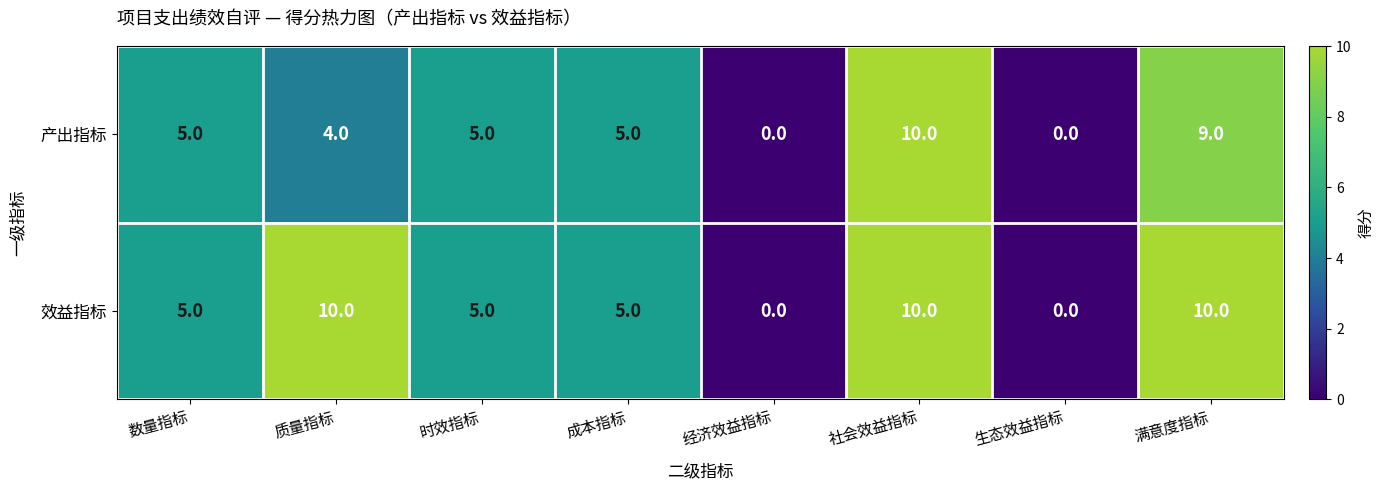

Reading right to left, extract all data points from this chart.

产出指标: 9	0	10	0	5	5	4	5
效益指标: 10	0	10	0	5	5	10	5